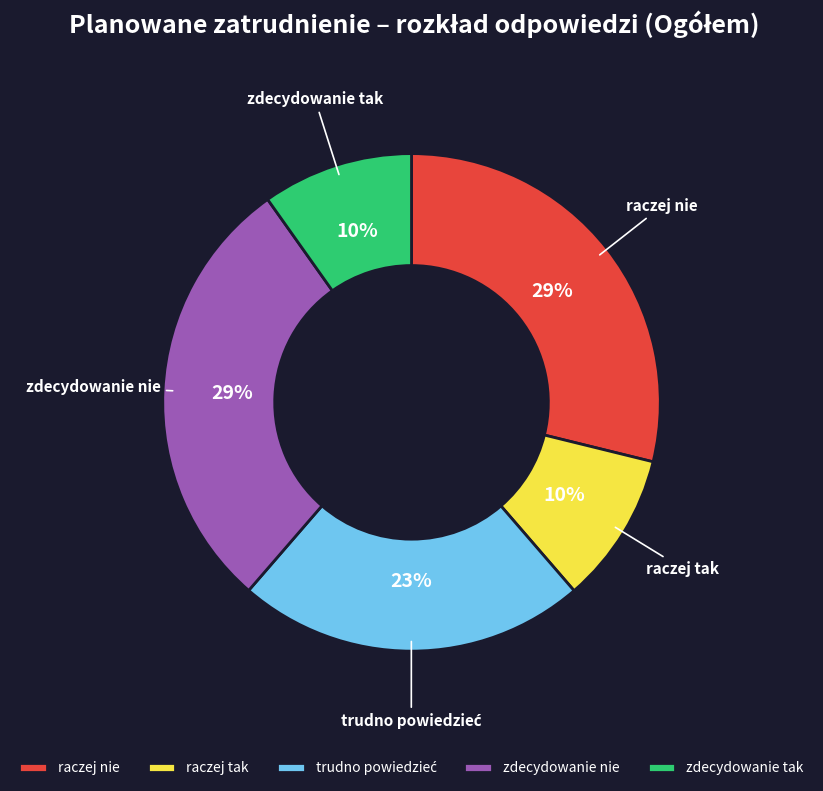

Does raczej tak account for over 50% of the chart?

No